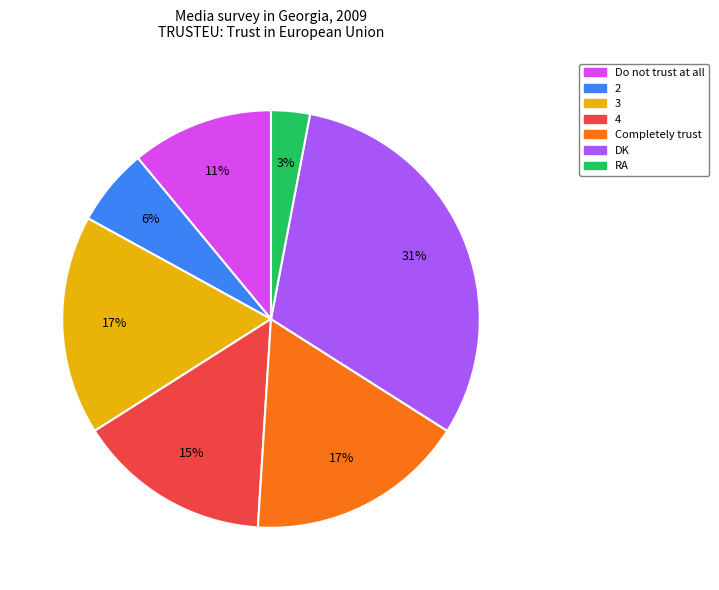

Which slice is the largest?

DK